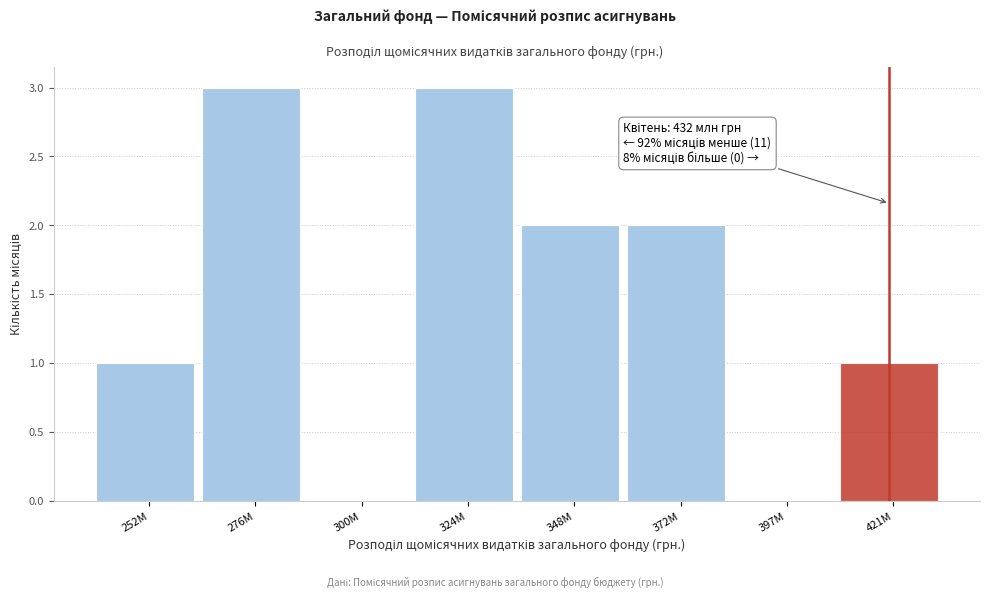

Reading right to left, what are all the values shown in this chart?

421M=1	397M=0	372M=2	348M=2	324M=3	300M=0	276M=3	252M=1